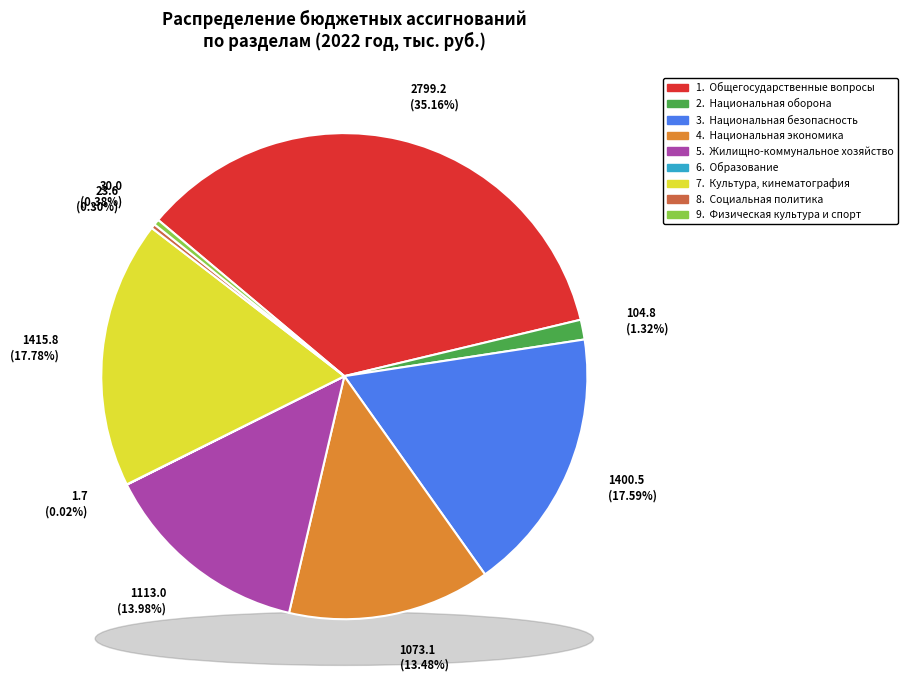

Does any single category account for the majority?

No